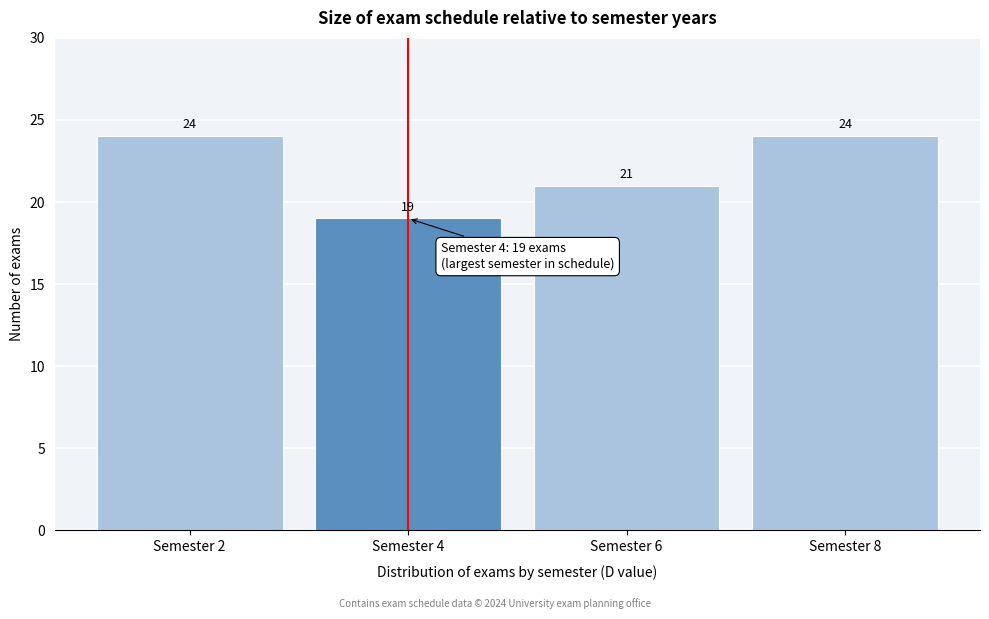

Reading left to right, list all the values displayed in this chart.

24	19	21	24